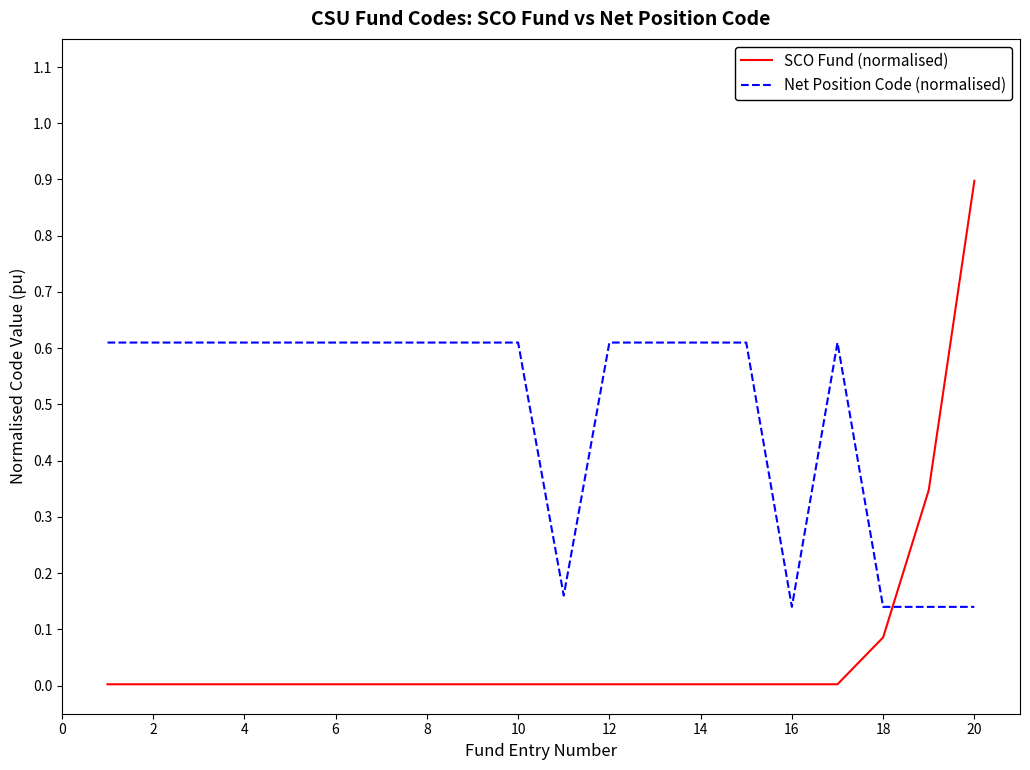

Which series has the largest total across all categories?

Net Position Code (normalised)